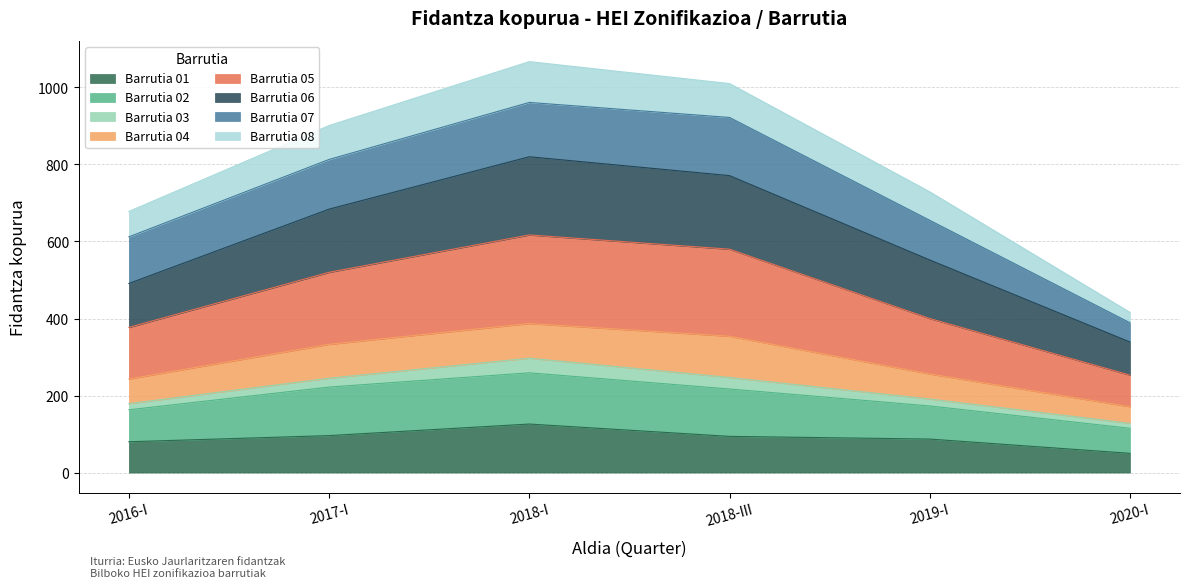

What is the difference between the second highest and minimum values in the 01 series?

46